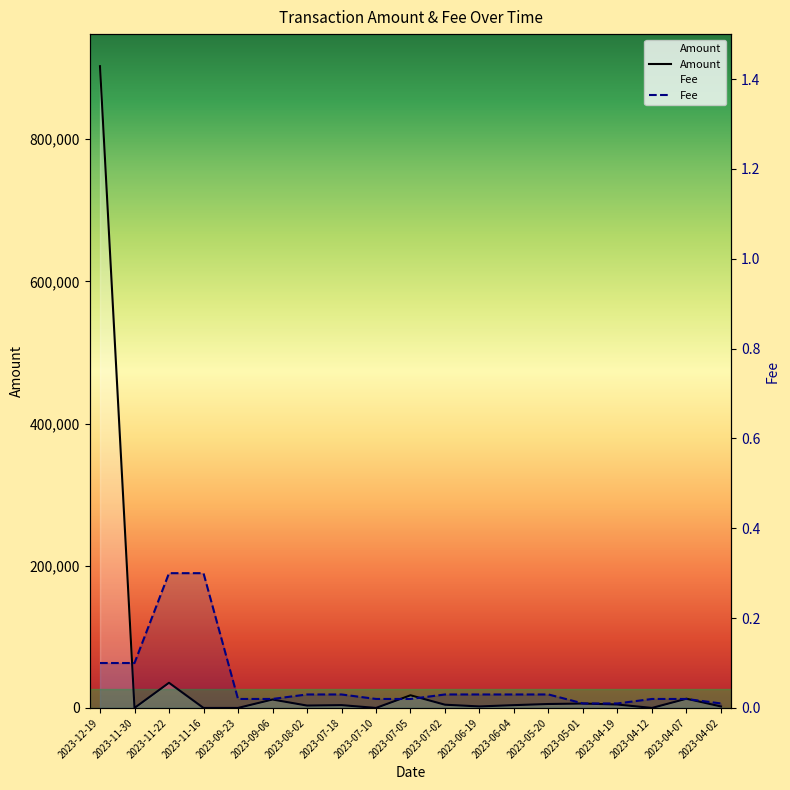

What is the label of the 8th point from the right?

2023-06-19